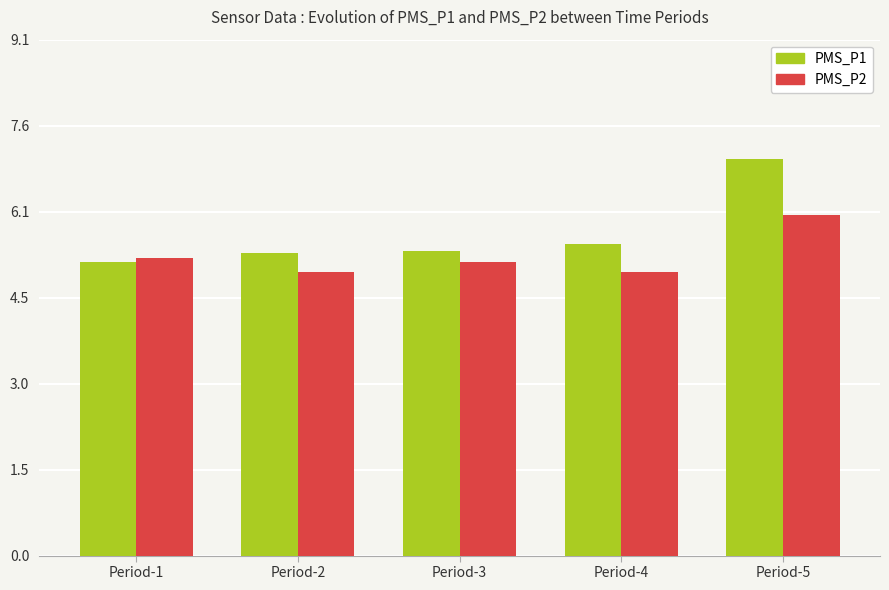

Which category has the highest value in the PMS_P1 series?

Period-5